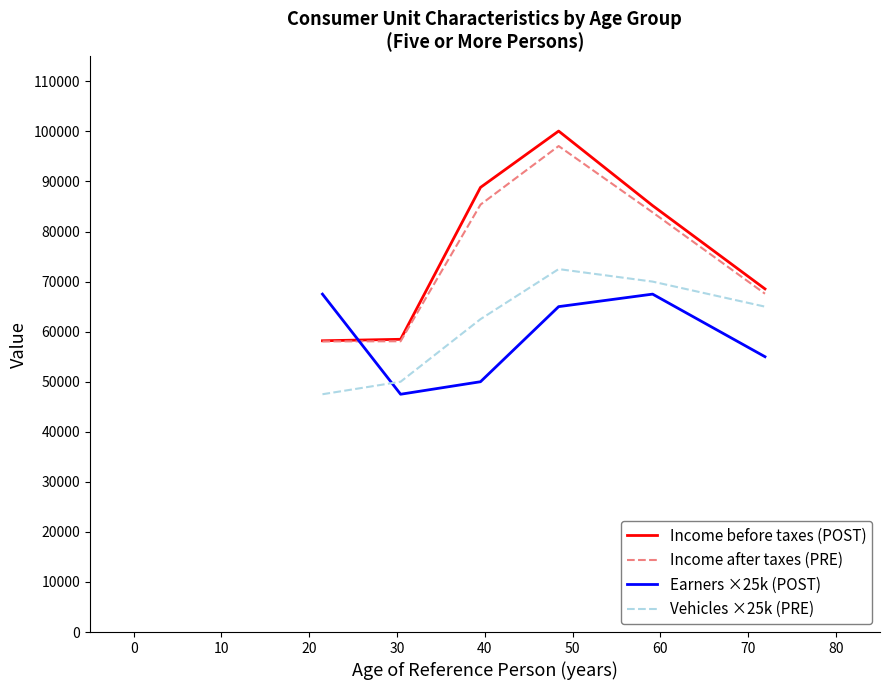

True or false: Income after taxes (PRE) and Earners ×25k (POST) intersect in this chart.

True